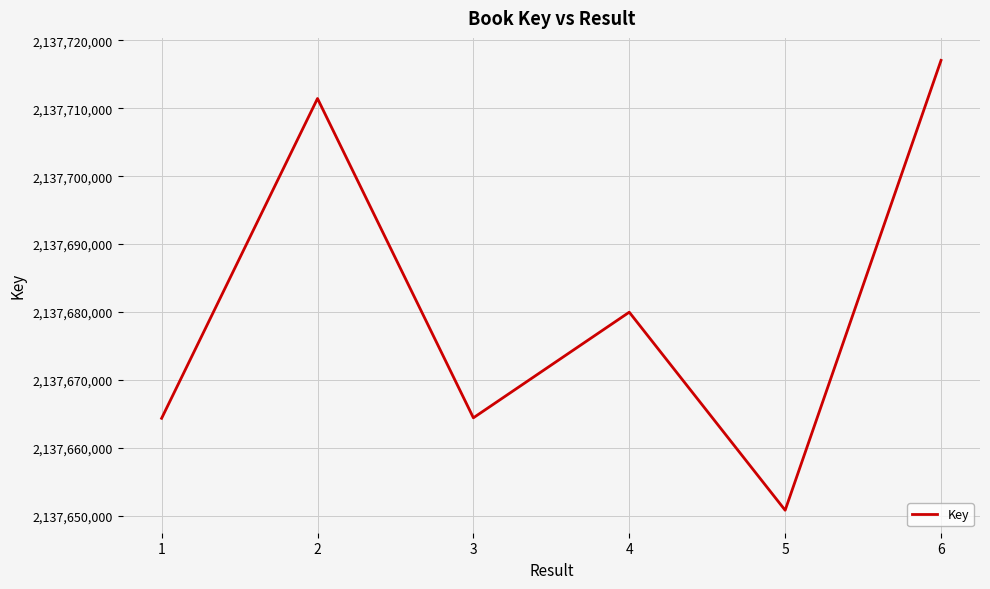

What is the difference between the values at 2 and 5?

60612